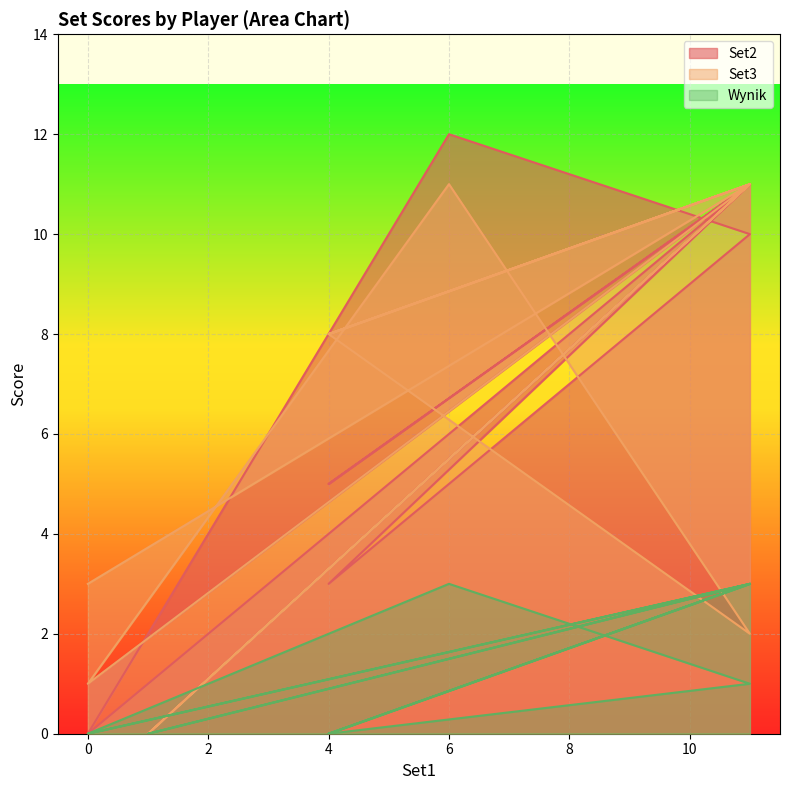

At which category is the sum across all series the highest?

6